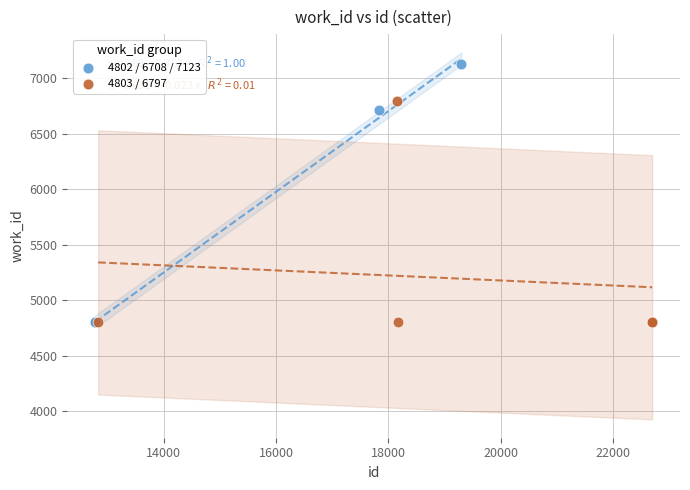

Which series has the widest spread of Y values?

4802 / 6708 / 7123